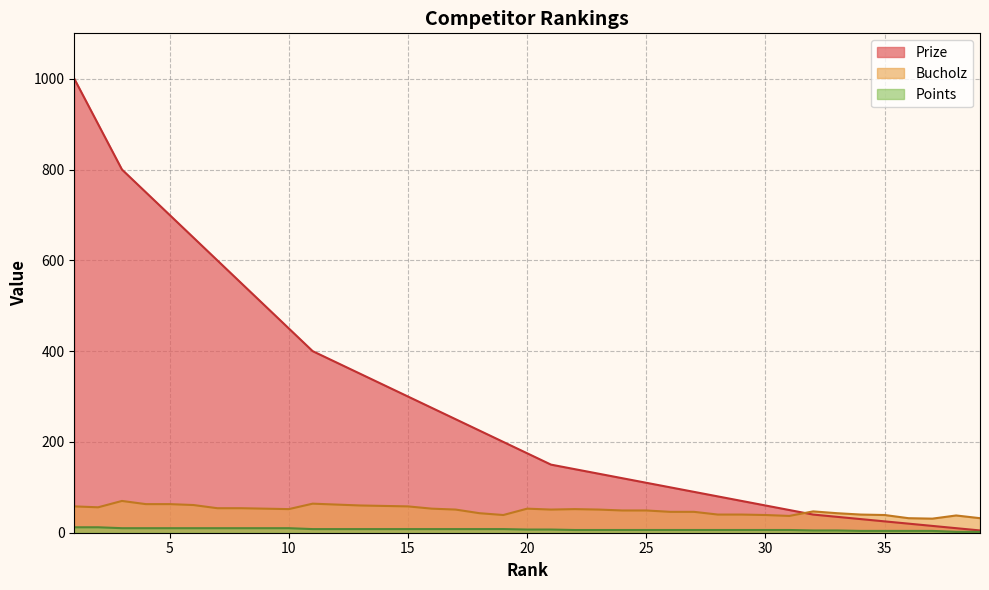

How many values in the Prize series are below 175?

19